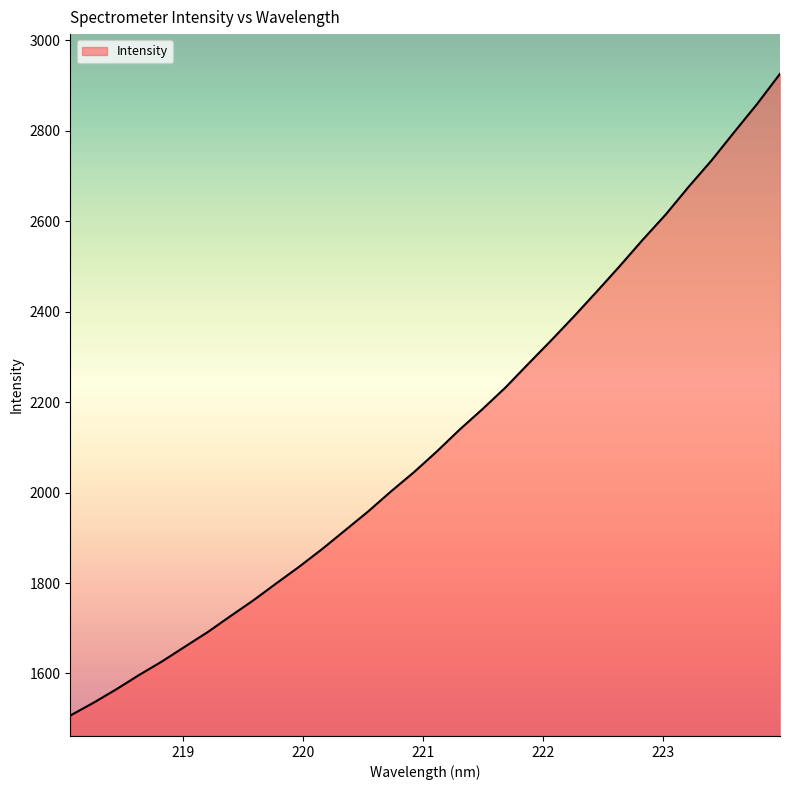

What is the difference between the maximum and minimum values?

1419.3